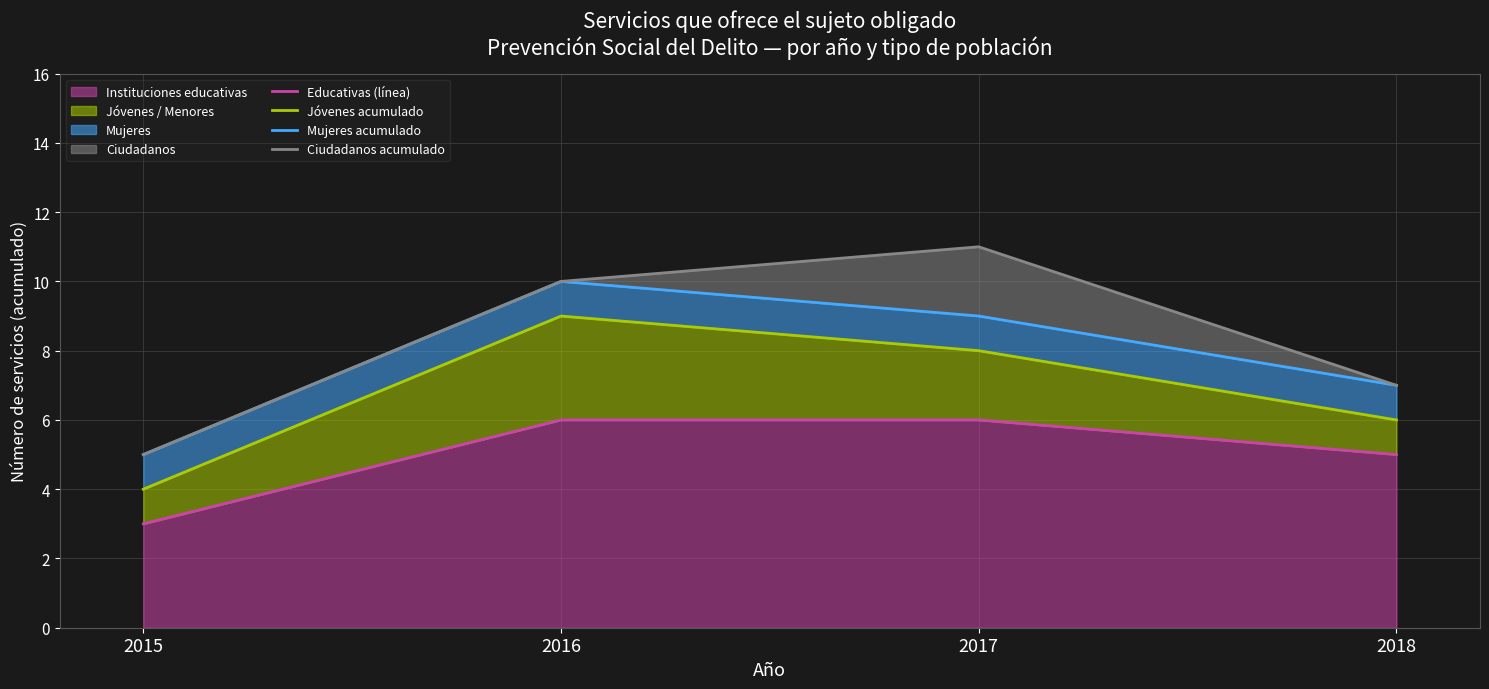

What is the highest value of the Ciudadanos acumulado series?

11